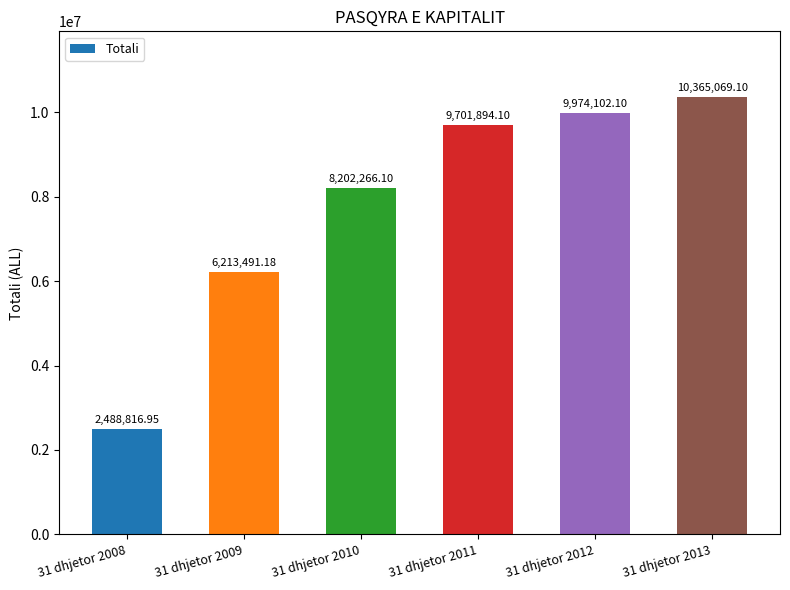

Reading left to right, what are all the values shown in this chart?

31 dhjetor 2008=2488817.0	31 dhjetor 2009=6213491.2	31 dhjetor 2010=8202266.1	31 dhjetor 2011=9701894.1	31 dhjetor 2012=9974102.1	31 dhjetor 2013=10365069.1